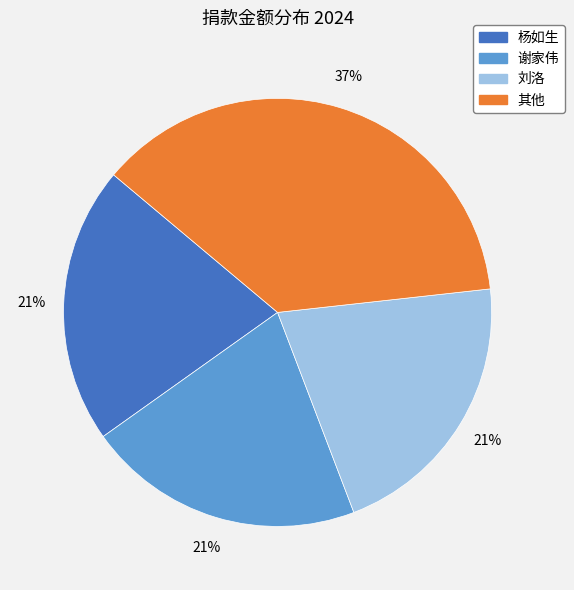

Is there any slice that represents more than half of the pie?

No